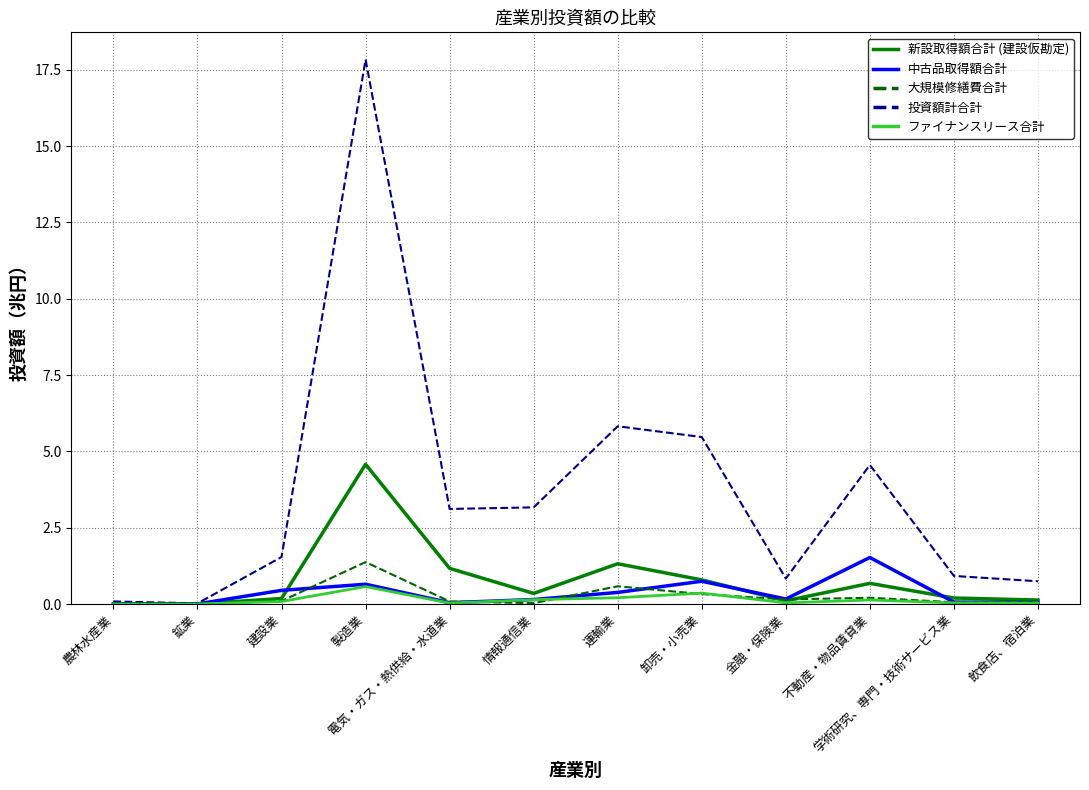

Does the chart display data point markers on the line(s)?

No